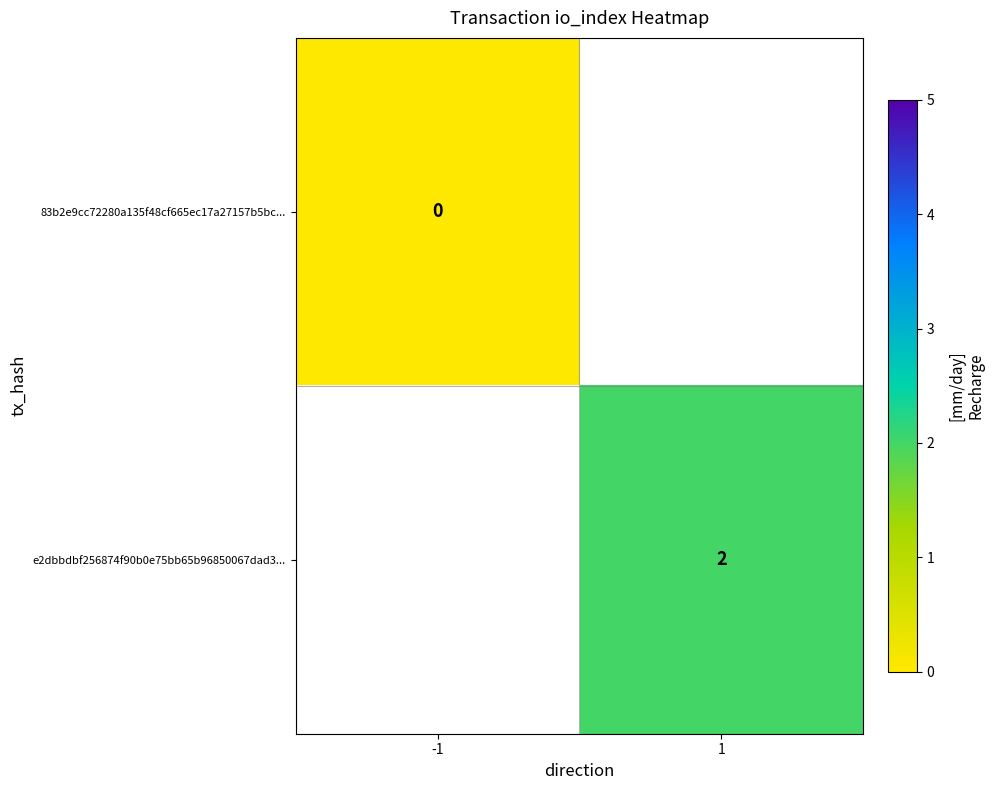

The e2dbbdbf256874f90b0e75bb65b96850067dad3... series shows 1 at 1. True or false?

False